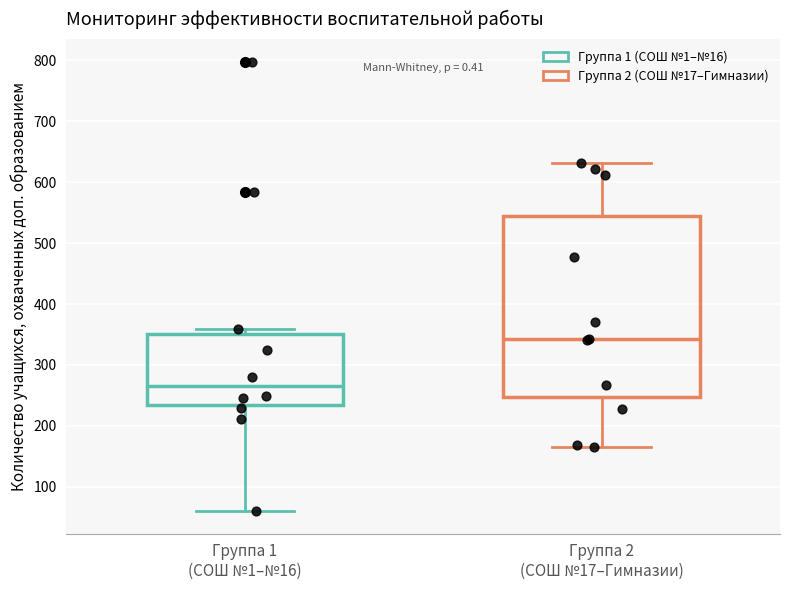

Where is the upper edge of the box for Группа 1 (СОШ №1–№16) on the y-axis? The values are not printed on the chart, so give them approximately, as read against the axis.

350